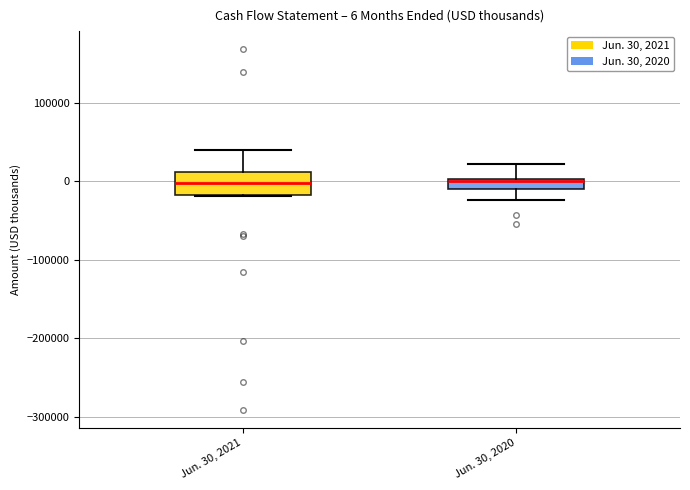

Which box is the tallest, from its lower edge to its upper edge?

Jun. 30, 2021